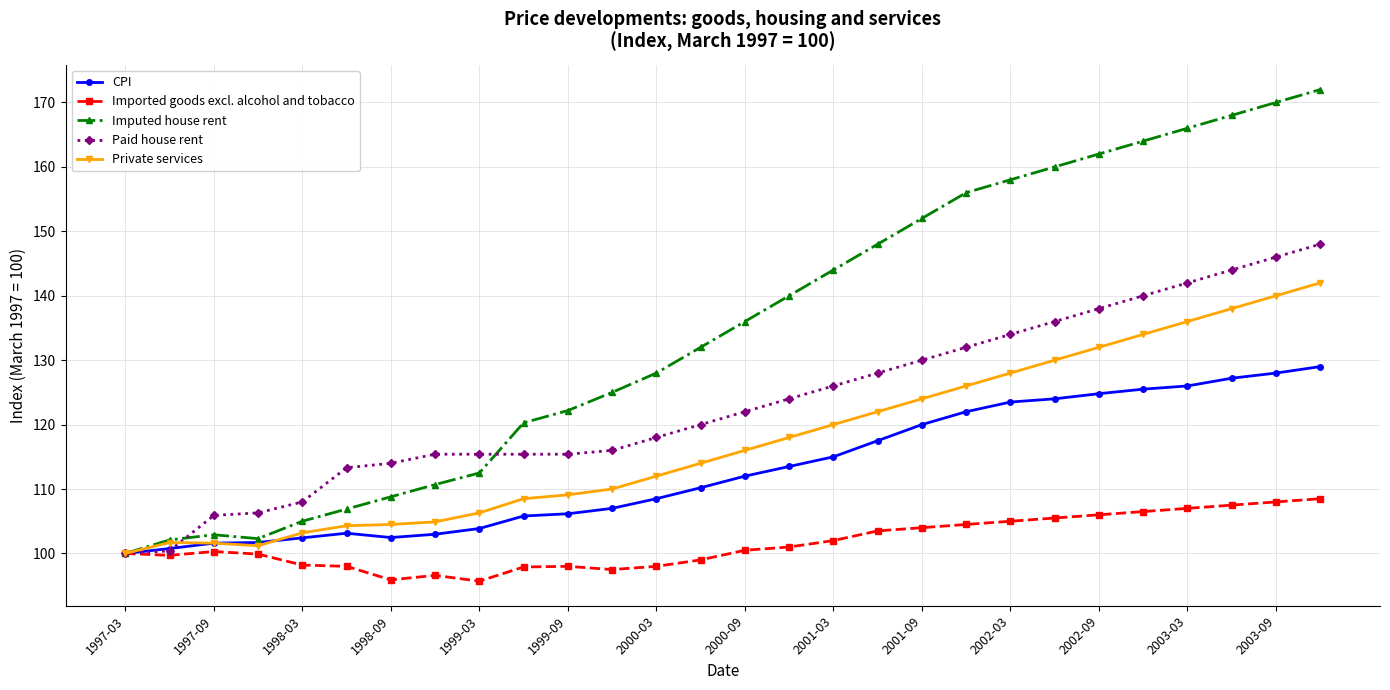

What is the minimum value for Imputed house rent?

100.0